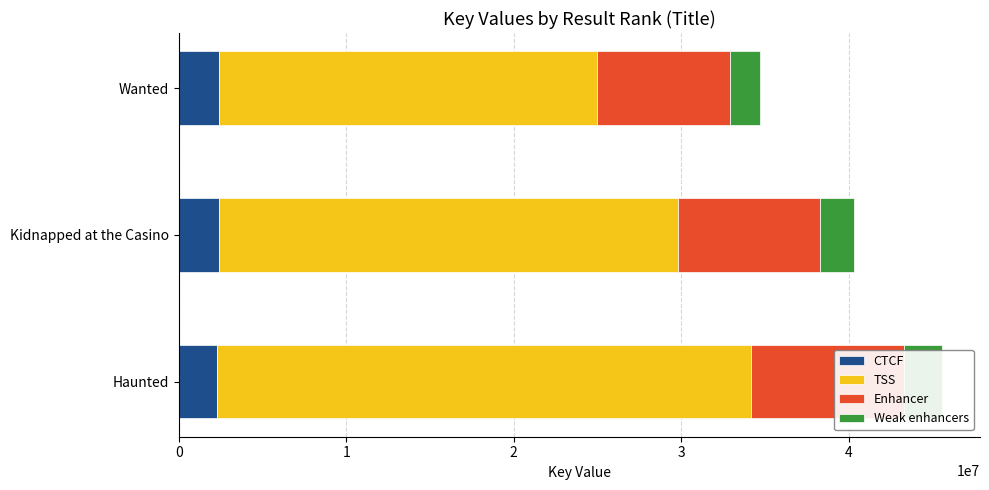

True or false: TSS has a value of 42174546.8 at Haunted.

False